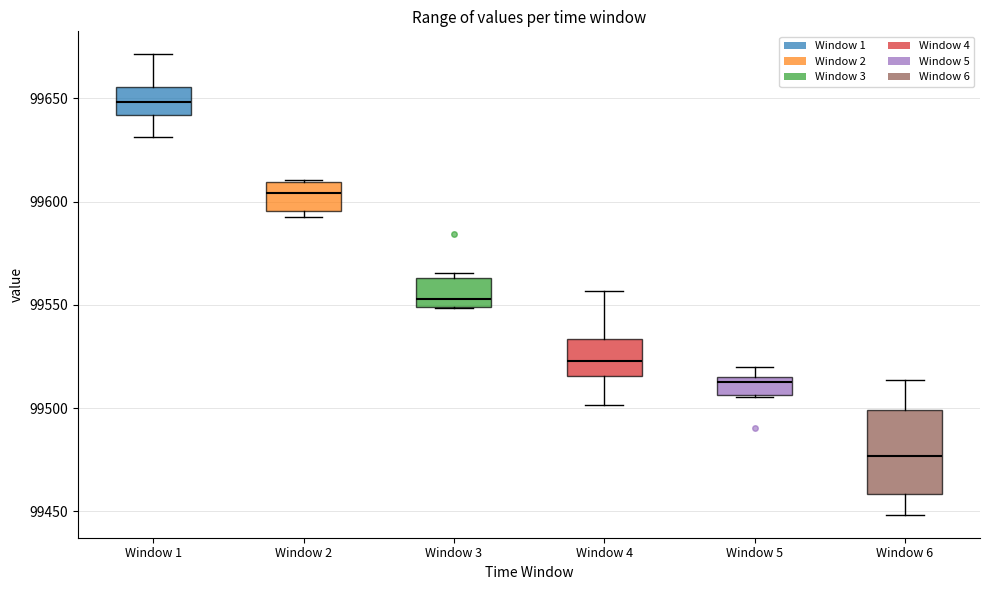

Where does the median line of the box for Window 3 sit on the y-axis? The values are not printed on the chart, so give them approximately, as read against the axis.

99555